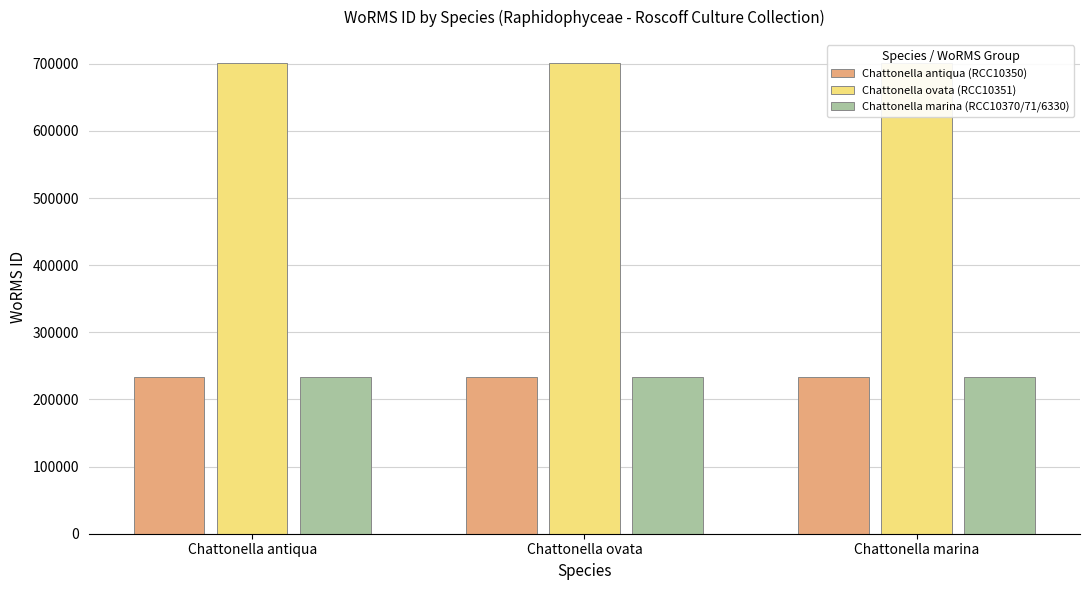

What is the label of the 2nd bar from the right?

Chattonella ovata